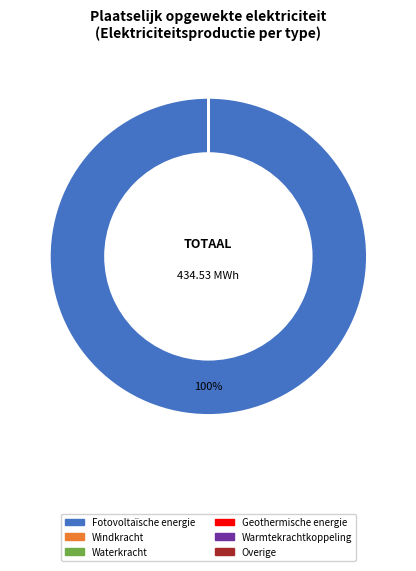

What is the largest slice in the pie chart?

Fotovoltaïsche energie